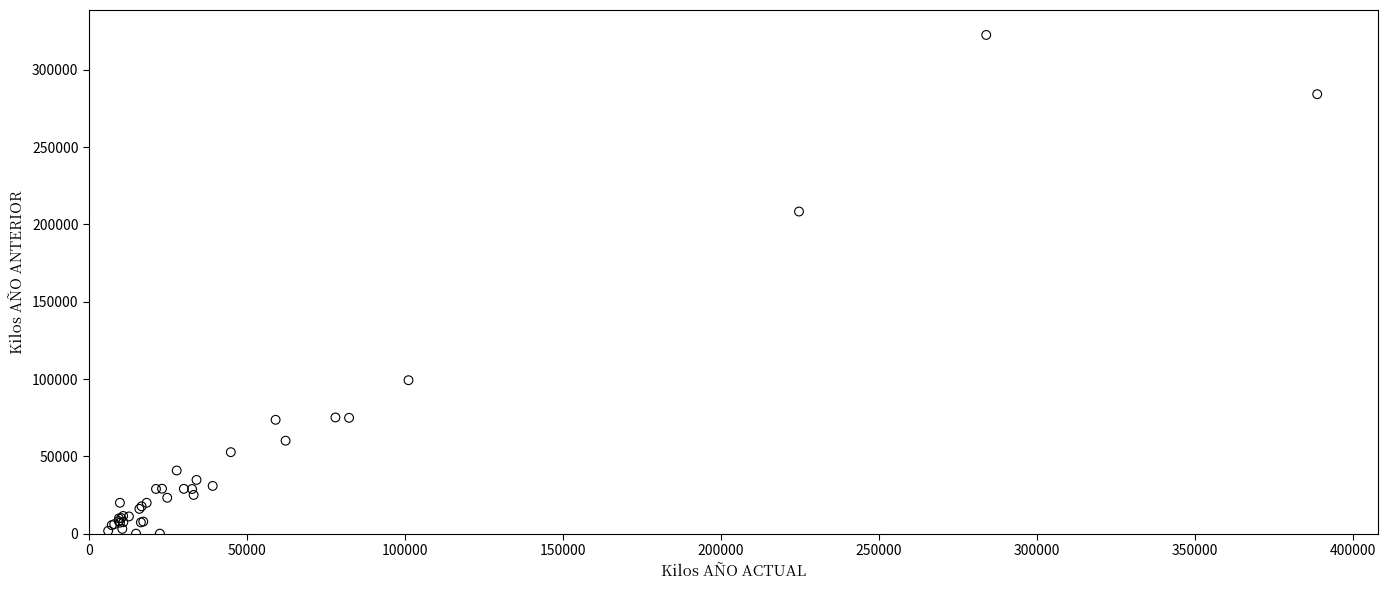

What Y value in the scatter plot is closest to 161279?

208337.9